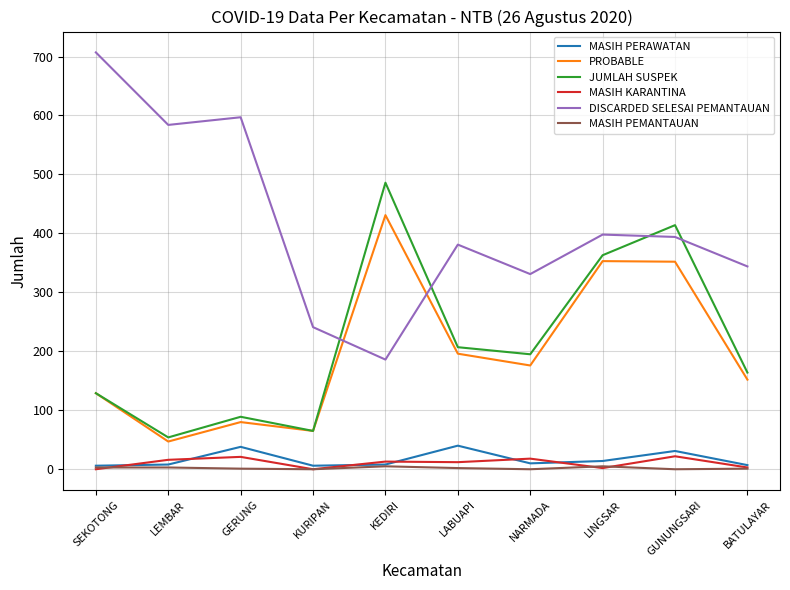

True or false: MASIH PEMANTAUAN and DISCARDED SELESAI PEMANTAUAN intersect in this chart.

False